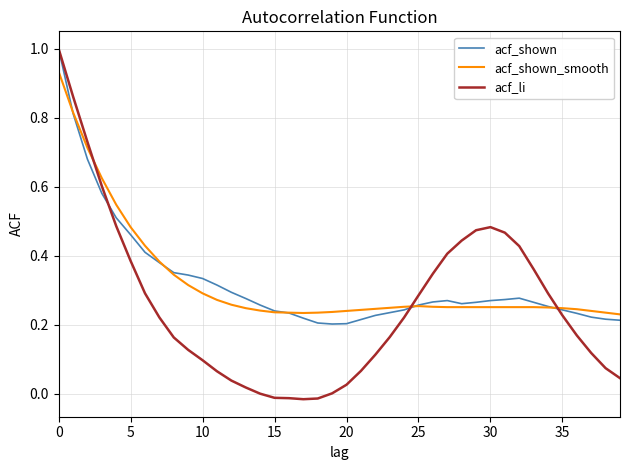

Which series ends up on top after the final intersection of acf_shown_smooth and acf_shown?

acf_shown_smooth